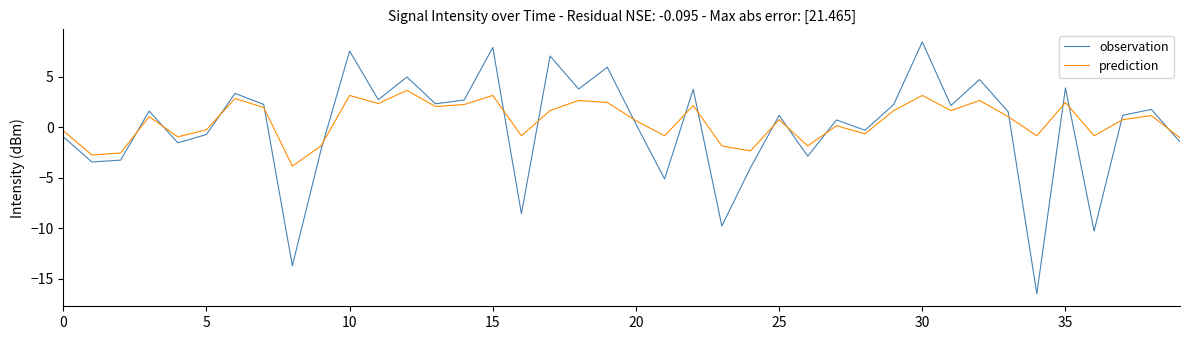

What is the maximum value shown in the chart?

8.5